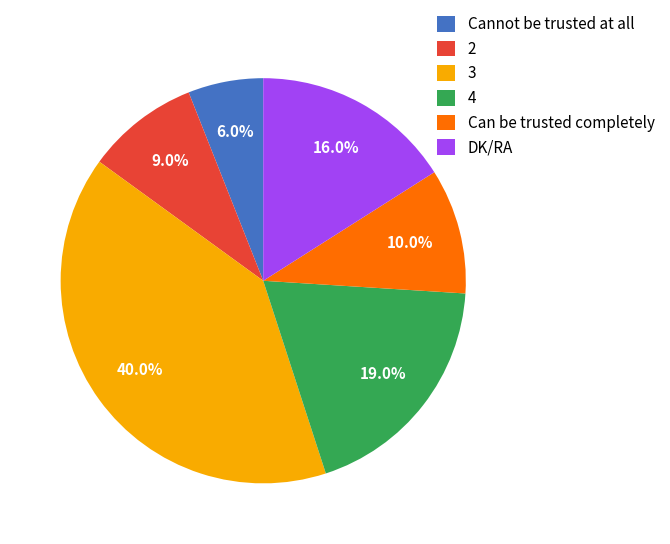

How much of the chart is everything except Cannot be trusted at all?

94.0%